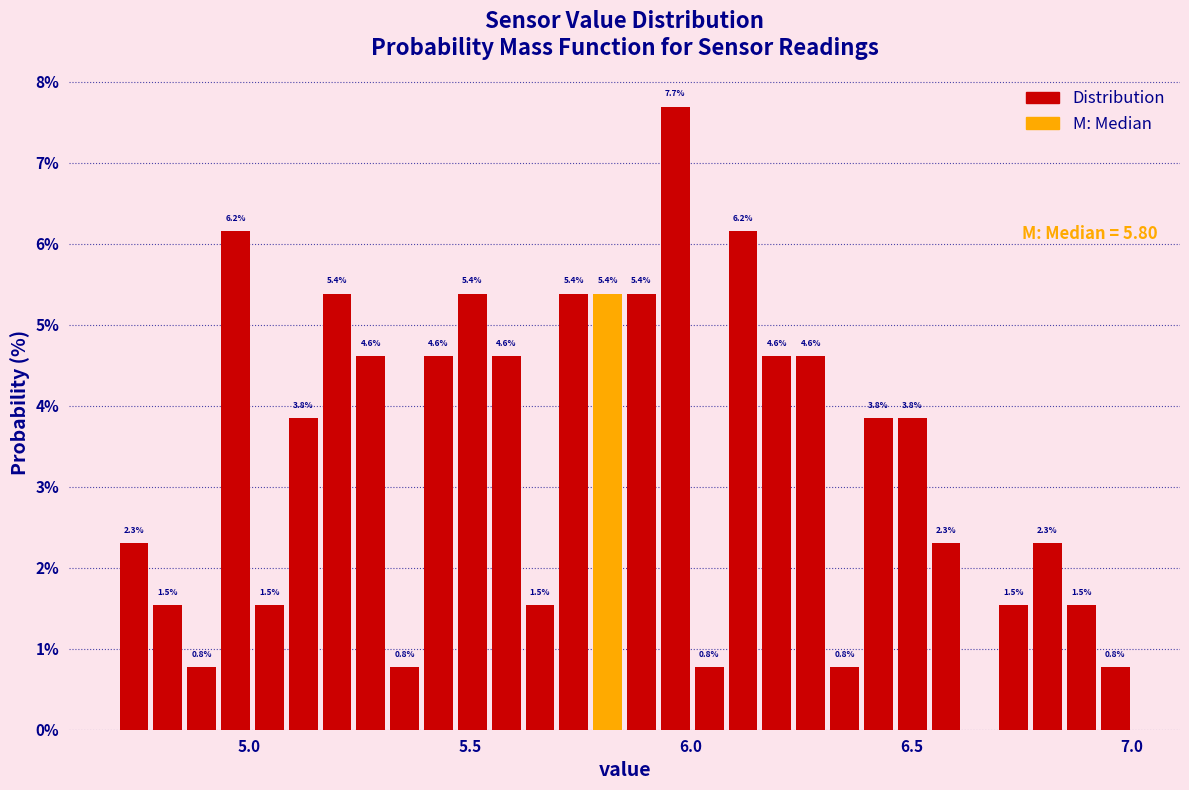

Around what value on the x-axis is the tallest bar? Give the approximate position of its centre, as read against the axis.

5.95